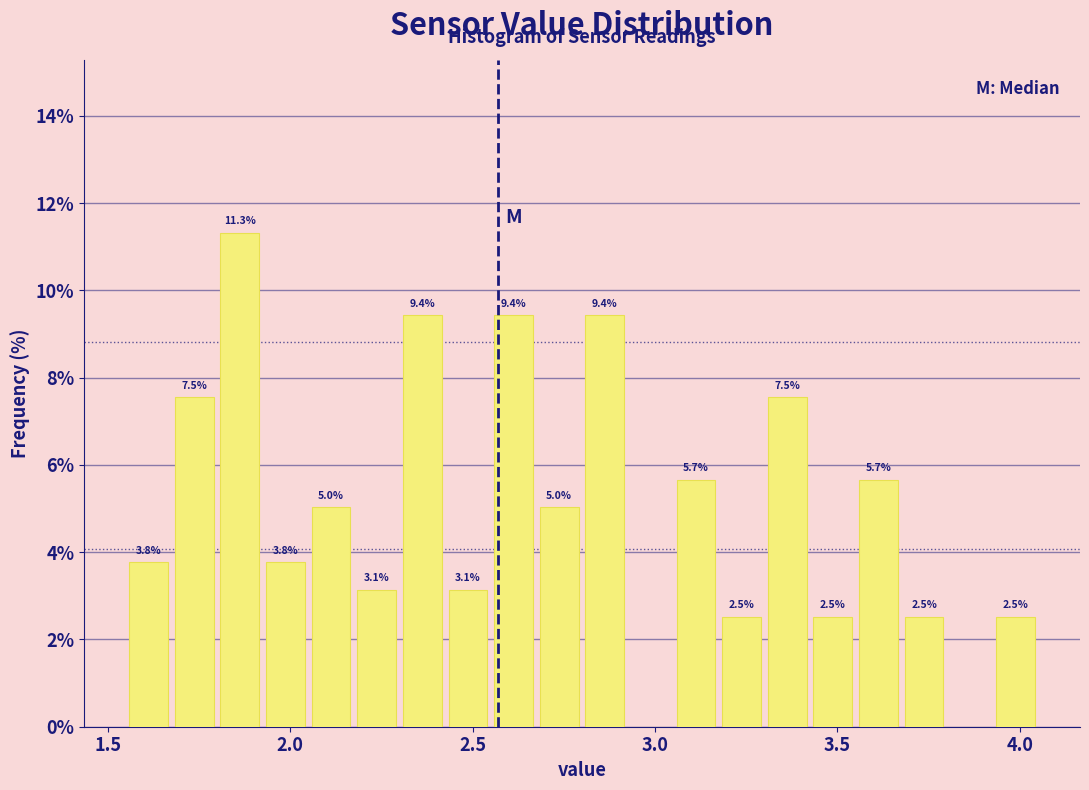

Read against the x-axis, roughly where is the centre of the tallest bar?

1.85